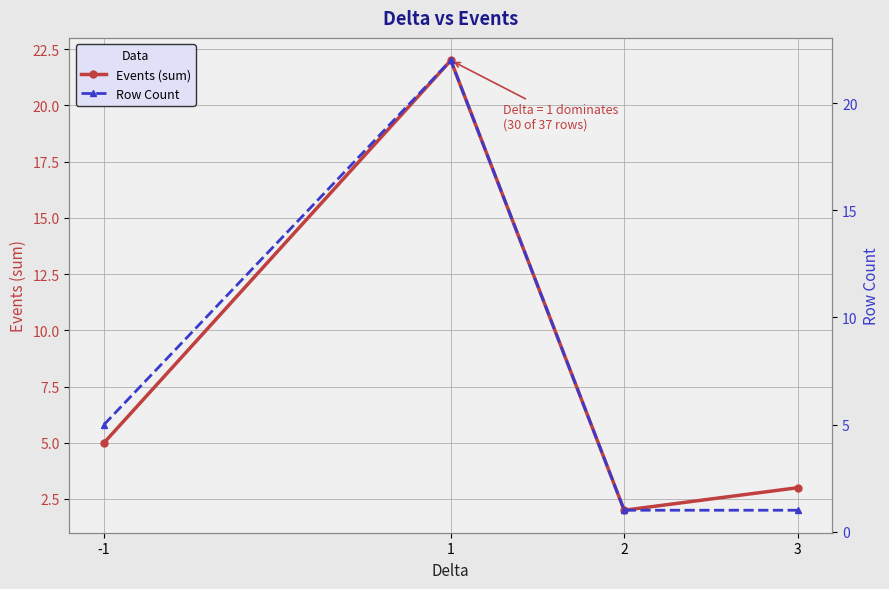

Rank the categories by Events (sum) value from highest to lowest.

1, -1, 3, 2